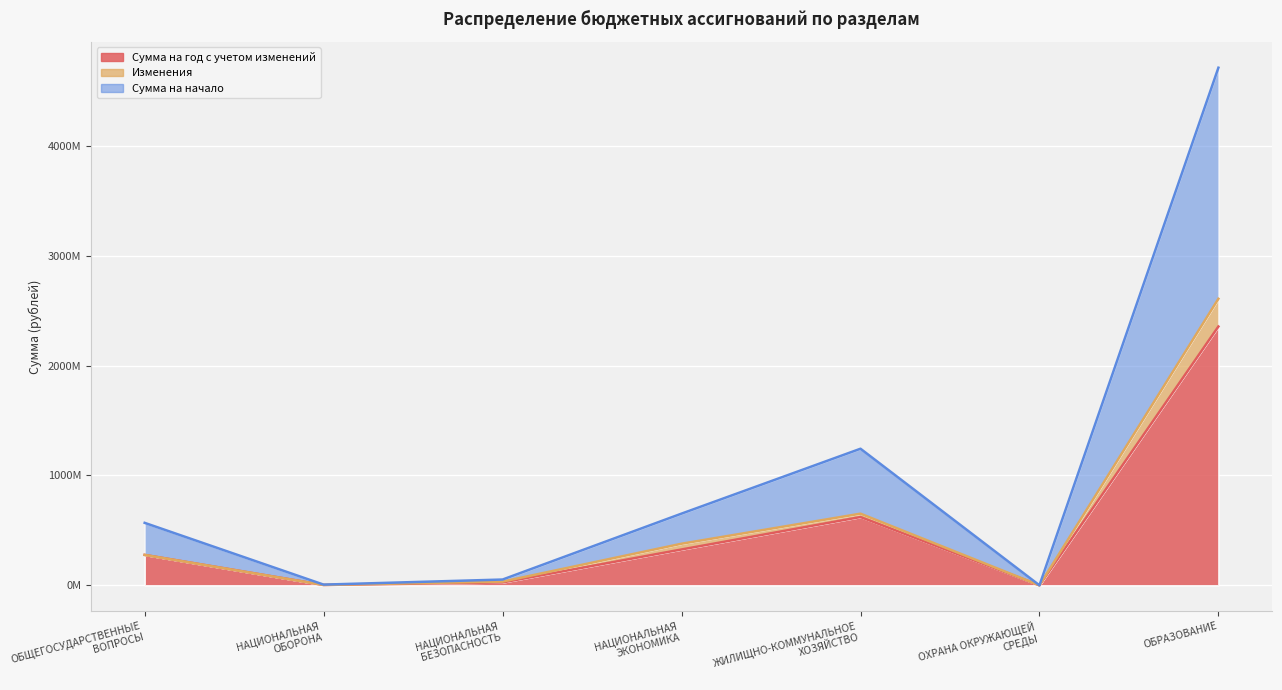

Which has a higher value, ОХРАНА ОКРУЖАЮЩЕЙ
СРЕДЫ or ОБЩЕГОСУДАРСТВЕННЫЕ
ВОПРОСЫ?

ОБЩЕГОСУДАРСТВЕННЫЕ
ВОПРОСЫ